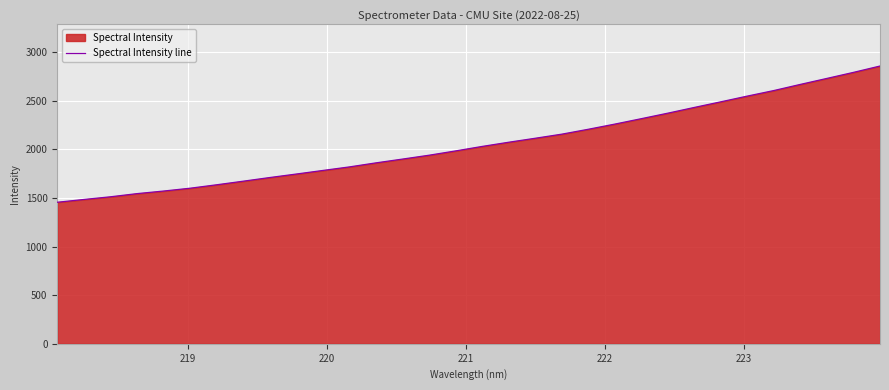

What is the greatest value displayed?

2856.8